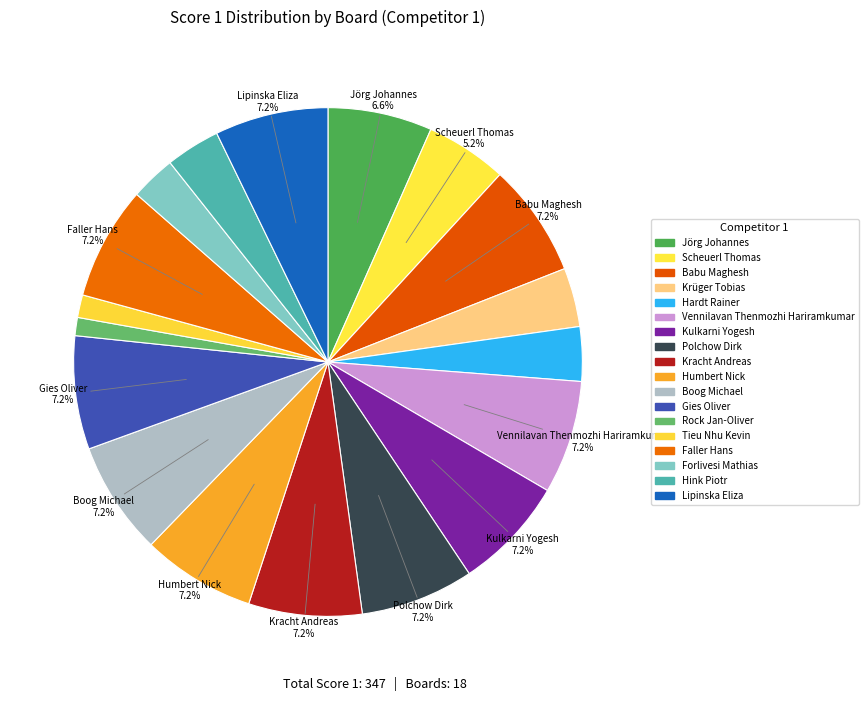

What percentage is the Jörg Johannes slice, to the nearest percent?

7%